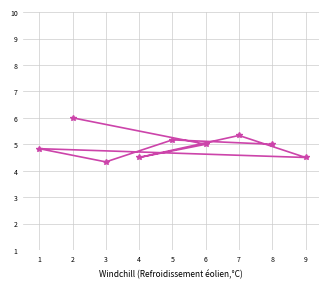

At which label does the data first exceed 5?

2